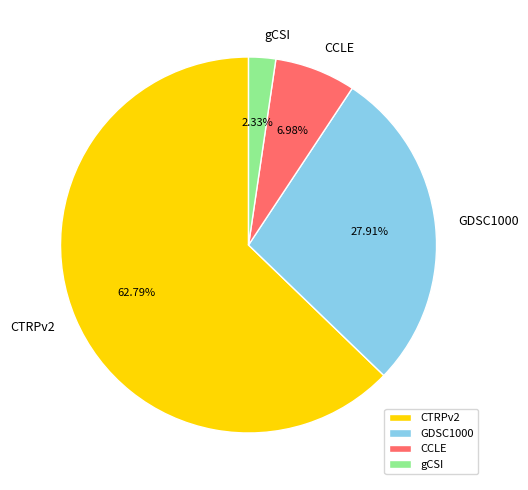

Is the sum of GDSC1000 and gCSI greater than half?

No